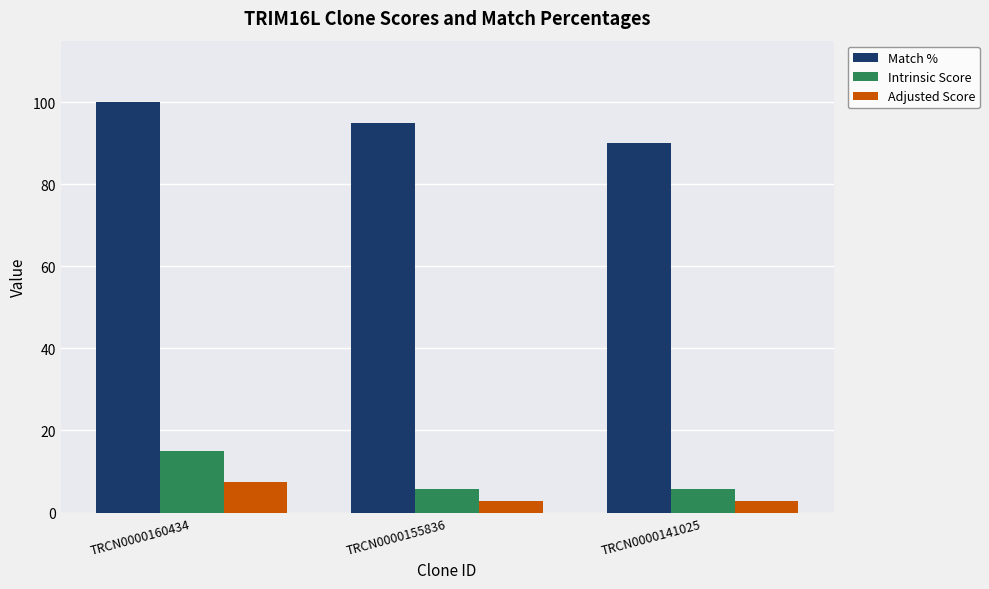

Reading left to right, extract all data points from this chart.

Match %: 100.0	95.0	90.0
Intrinsic Score: 15.0	5.6	5.6
Adjusted Score: 7.5	2.8	2.8